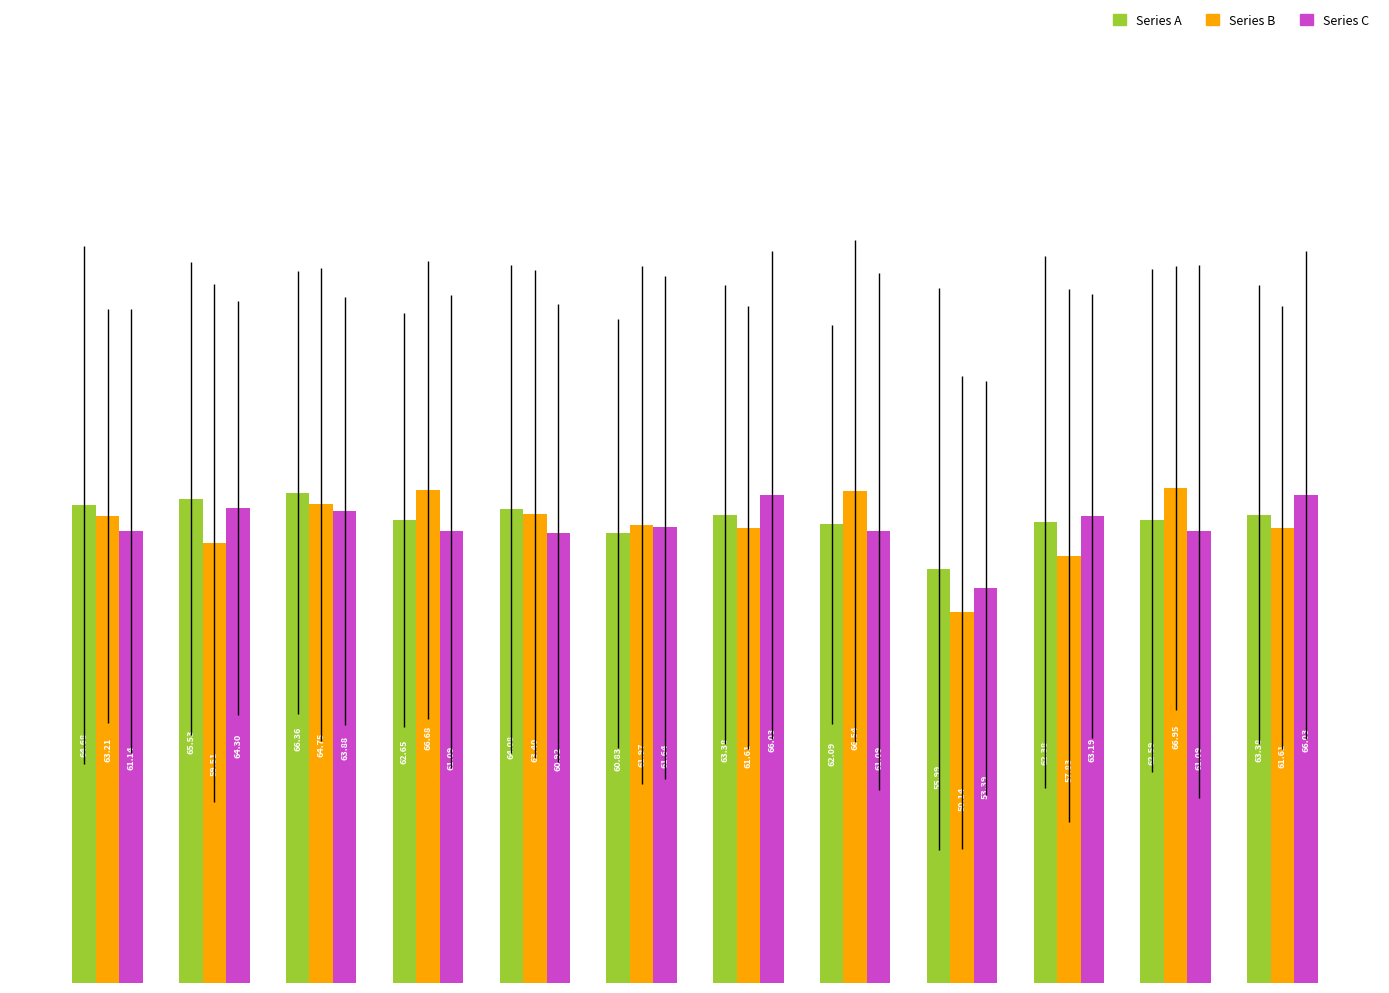

How many bars are there in total?

36